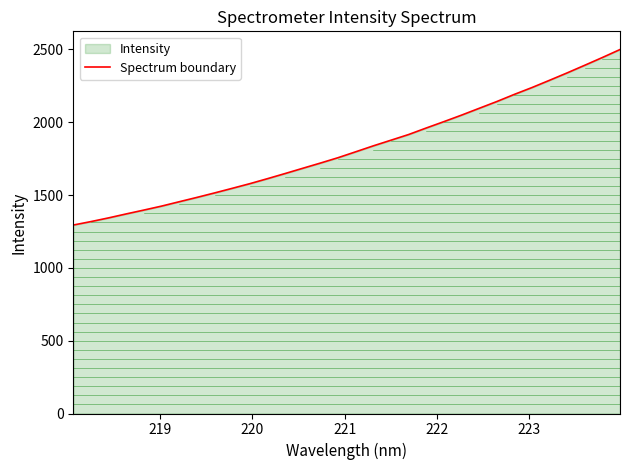

What is the difference between the maximum and minimum values?

1205.3